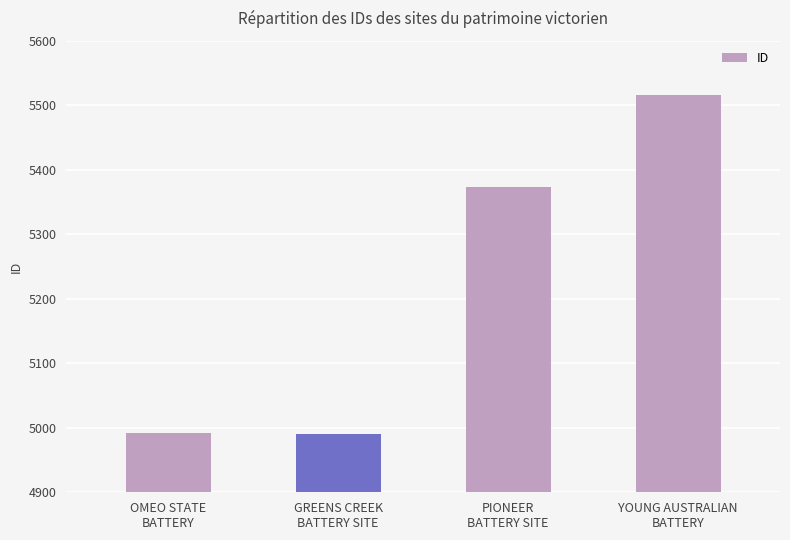

Does the chart contain stacked bars?

No